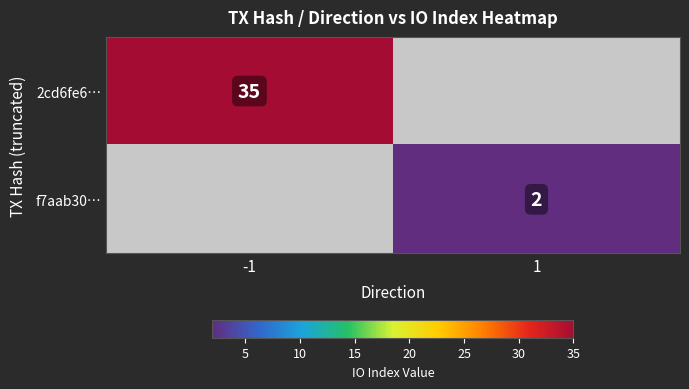

Is it true that f7aab30… equals 3 at 1?

False